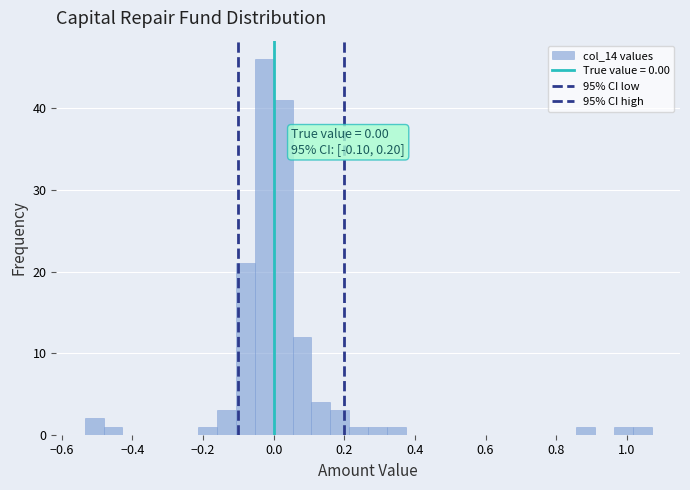

Read against the x-axis, roughly where is the centre of the tallest bar?

-0.02